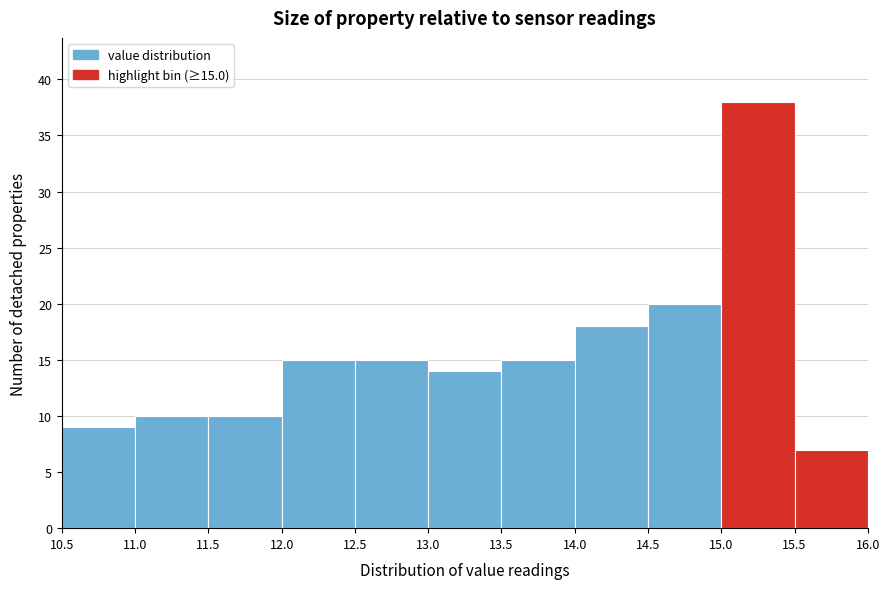

Over which range of the x-axis is the bar tallest?

15.0 to 15.5